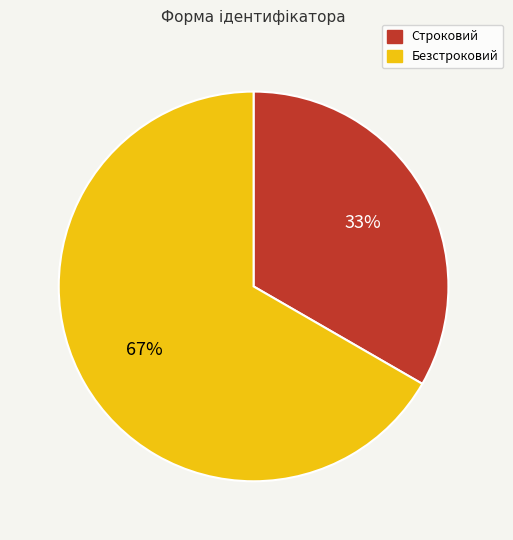

Is it true that Строковий is 27% of the pie?

False